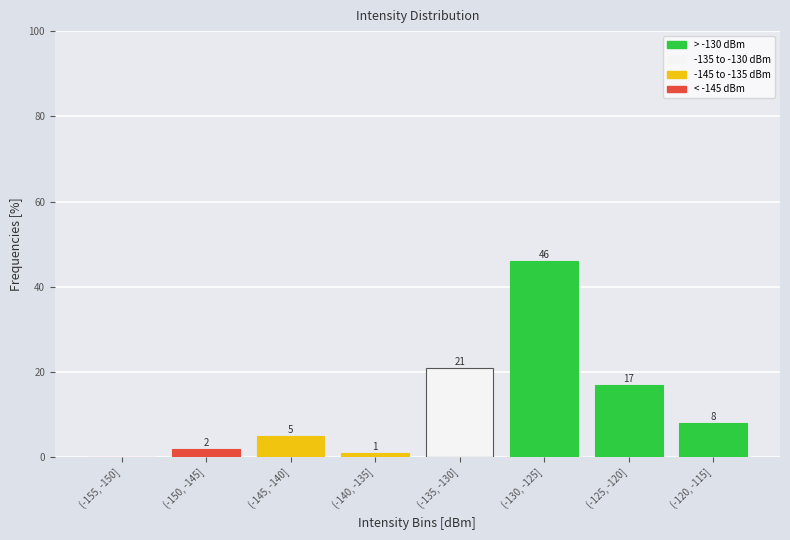

Reading left to right, what are all the values shown in this chart?

(-155, -150]=0	(-150, -145]=2	(-145, -140]=5	(-140, -135]=1	(-135, -130]=21	(-130, -125]=46	(-125, -120]=17	(-120, -115]=8